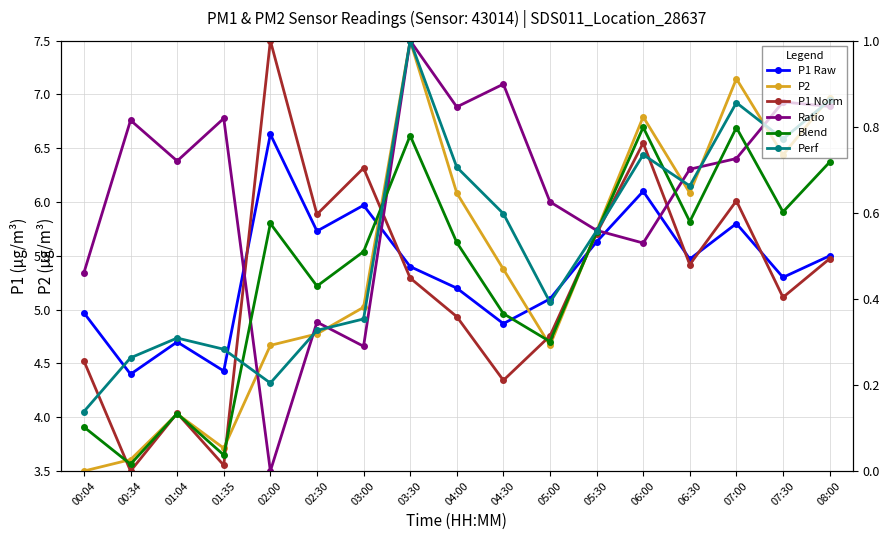

What is the label of the 11th point from the right?

03:00